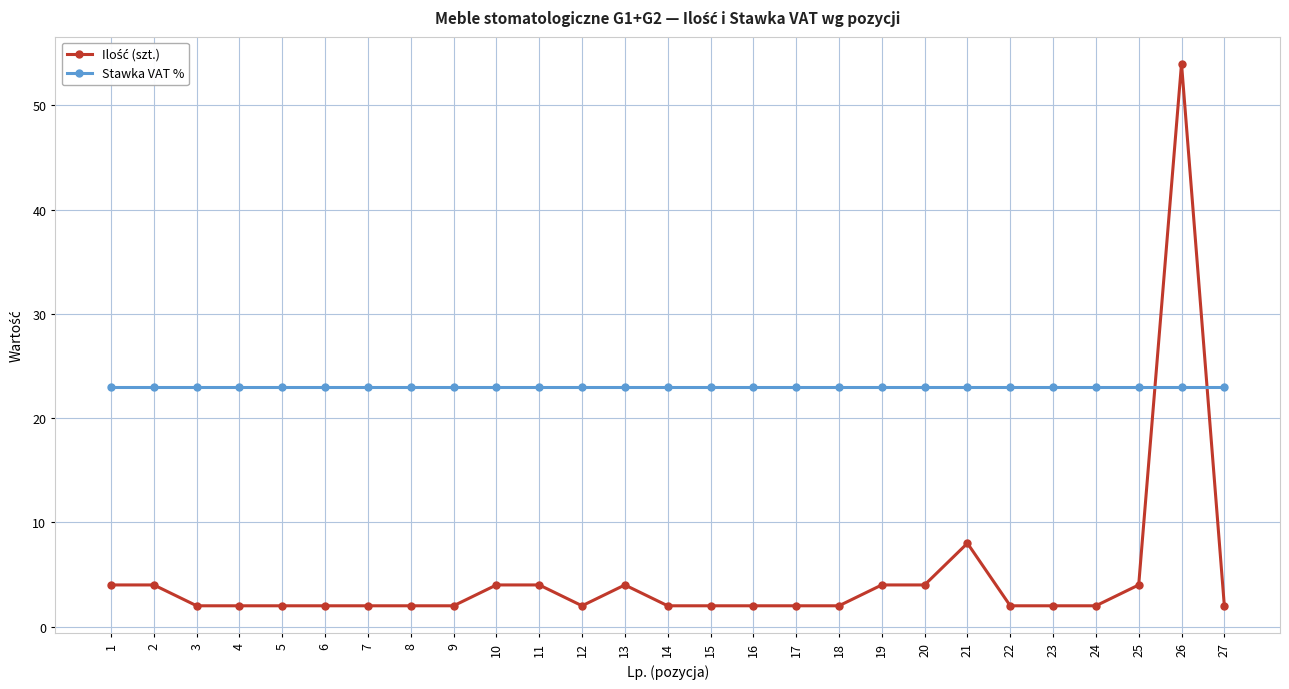

The value of Stawka VAT % at 18 is 23. True or false?

True